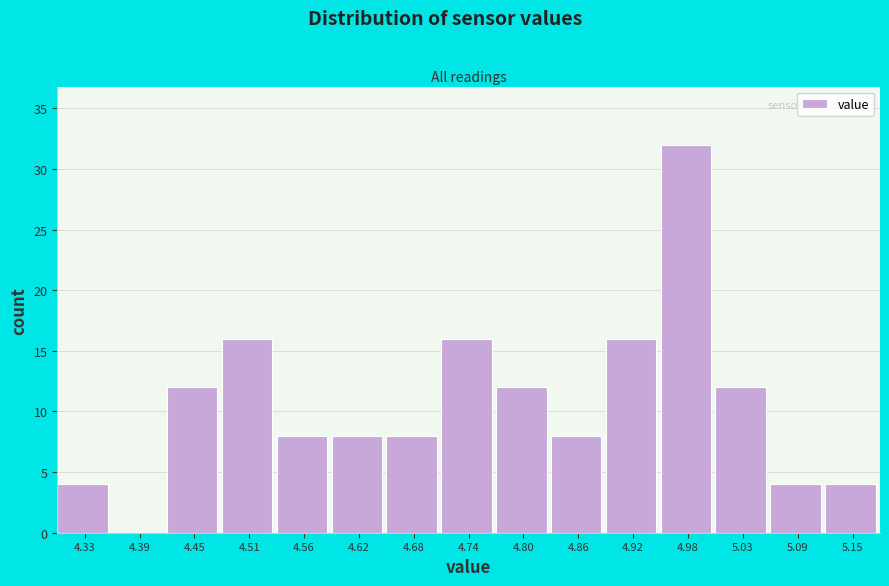

Reading left to right, transcribe all the data shown in this chart.

4.33=4	4.39=0	4.45=12	4.51=16	4.56=8	4.62=8	4.68=8	4.74=16	4.80=12	4.86=8	4.92=16	4.98=32	5.03=12	5.09=4	5.15=4